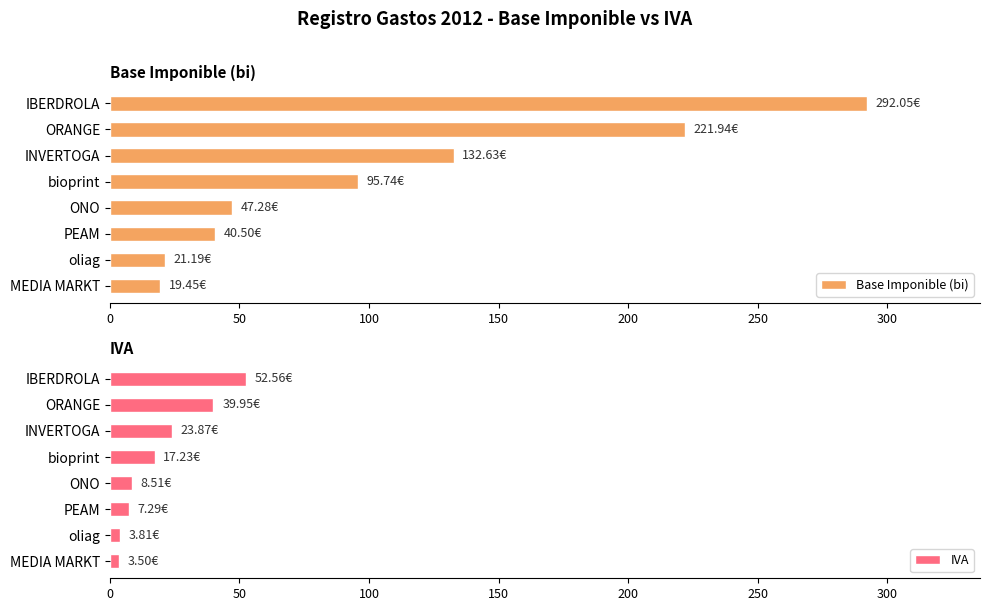

What is the sum of all Base Imponible (bi) values?

870.8